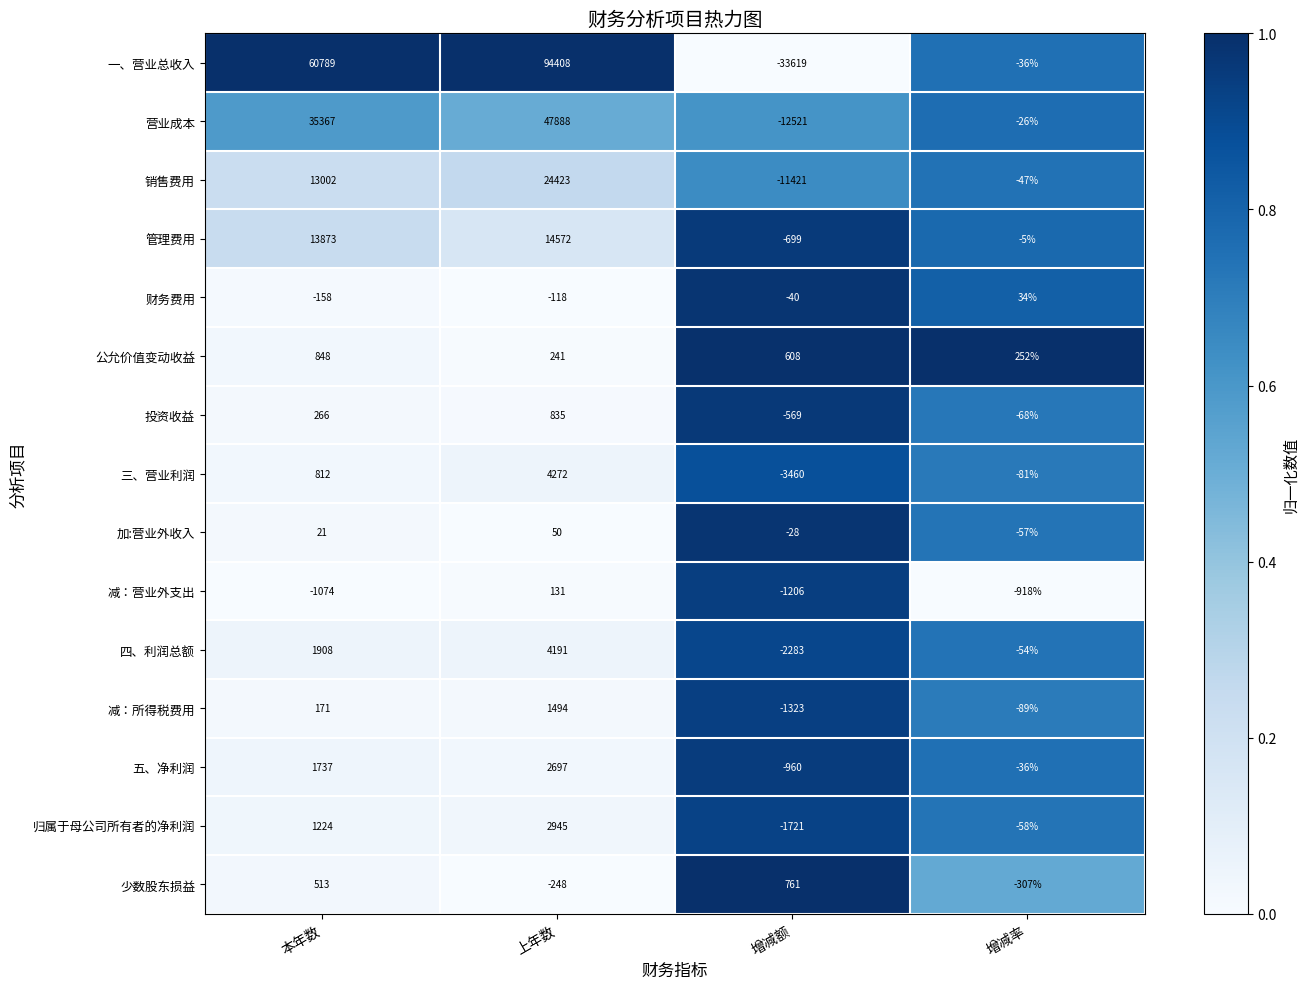

What is the sum of all 营业成本 values?

70708